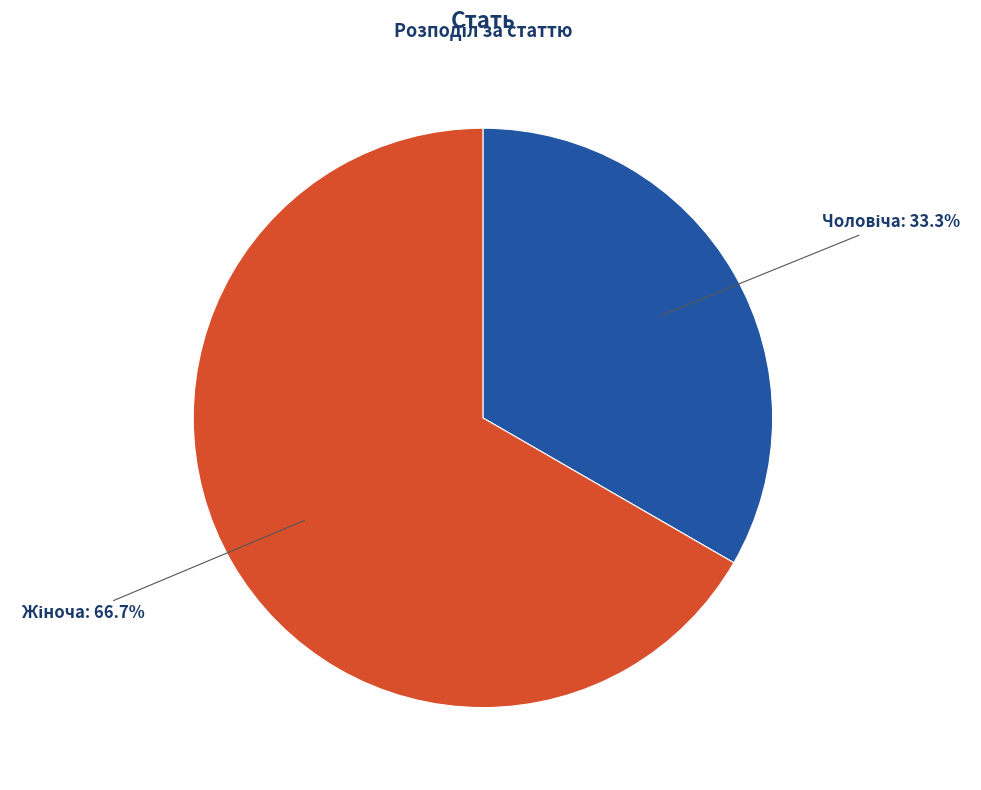

How many segments does this pie chart have?

2